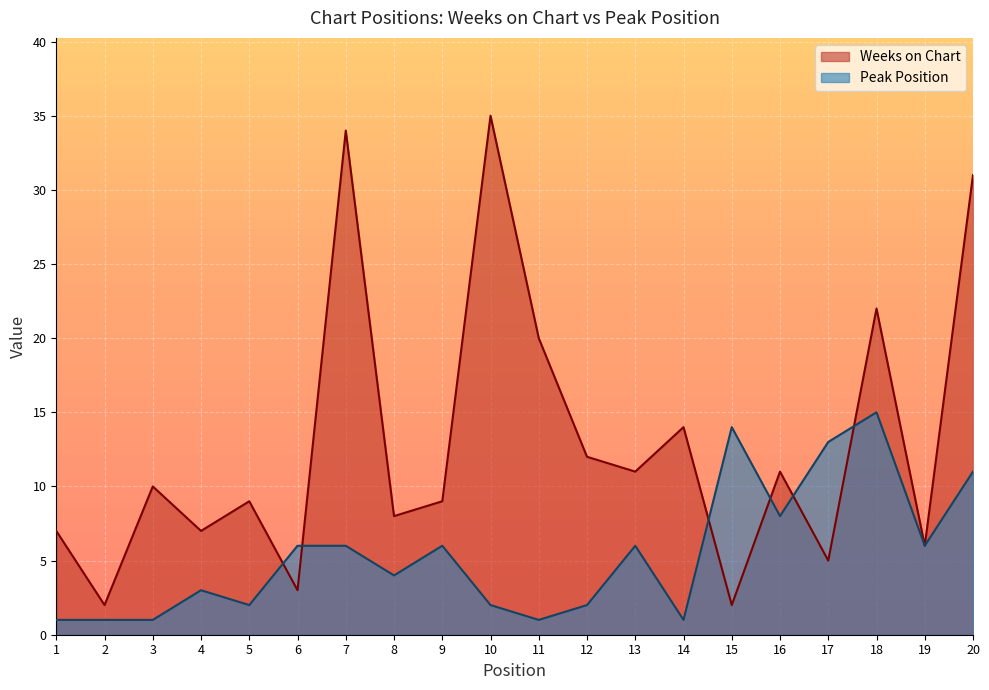

What is the difference between the maximum and minimum values in the Weeks on Chart series?

33